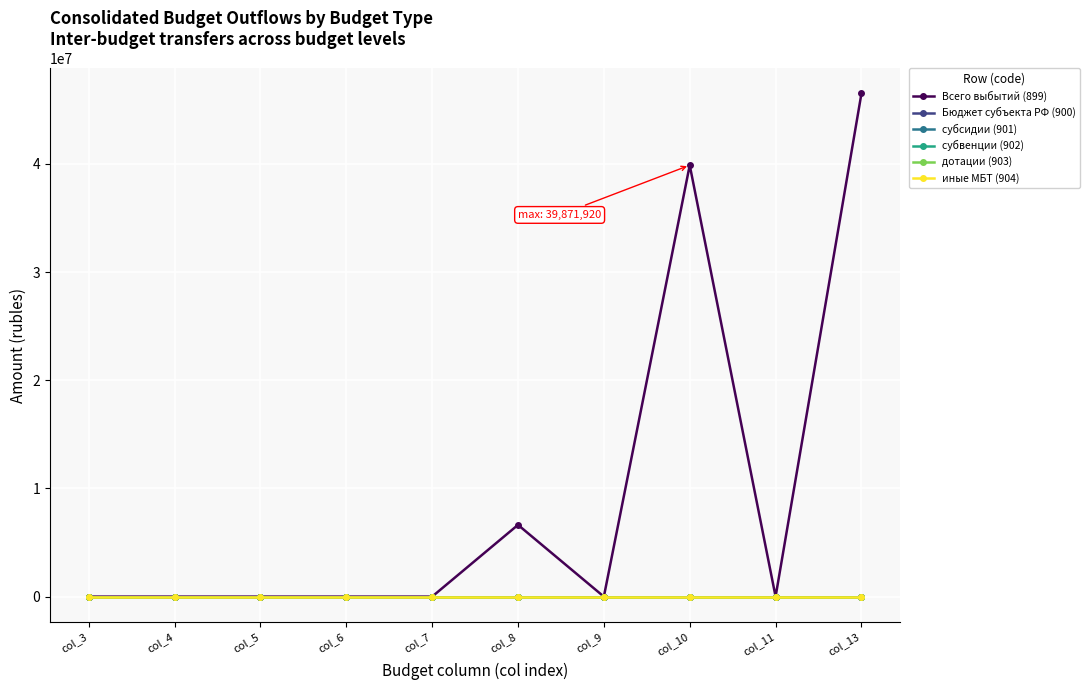

Is this an area chart (filled region under the line)?

No